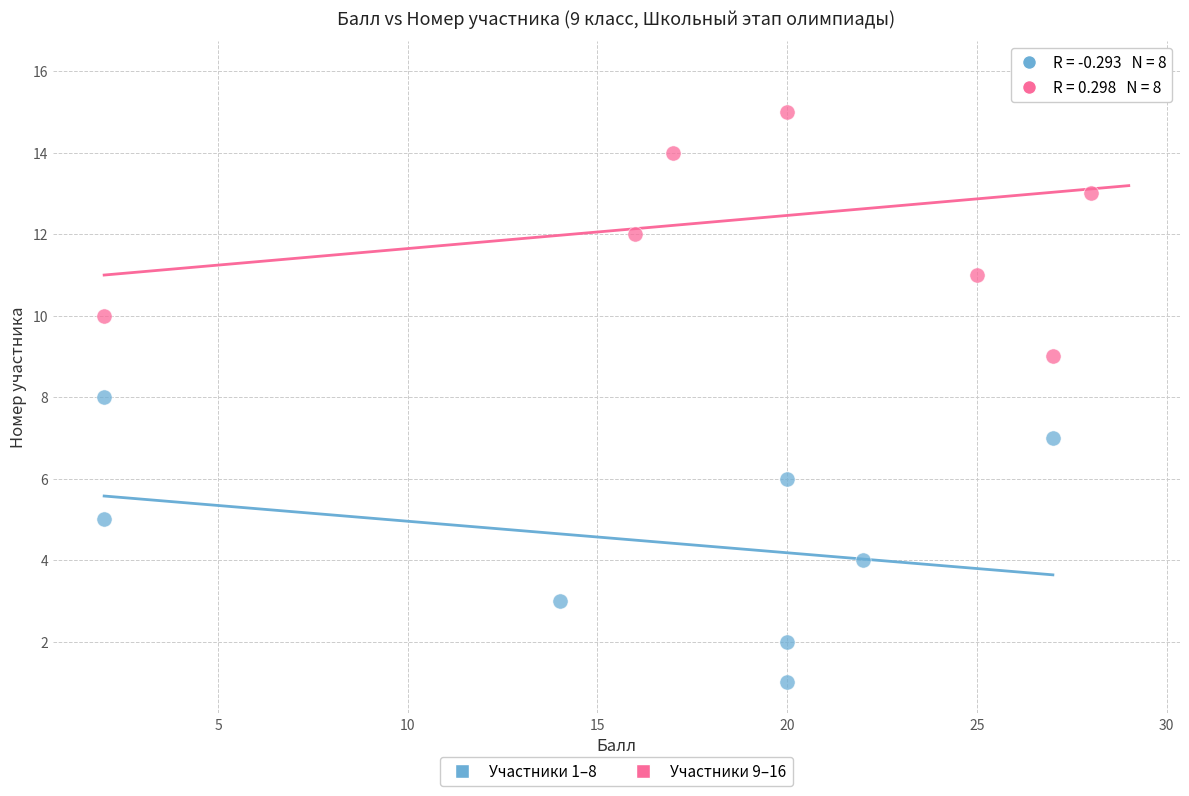

Which series contains the highest Y value?

Участники 9–16